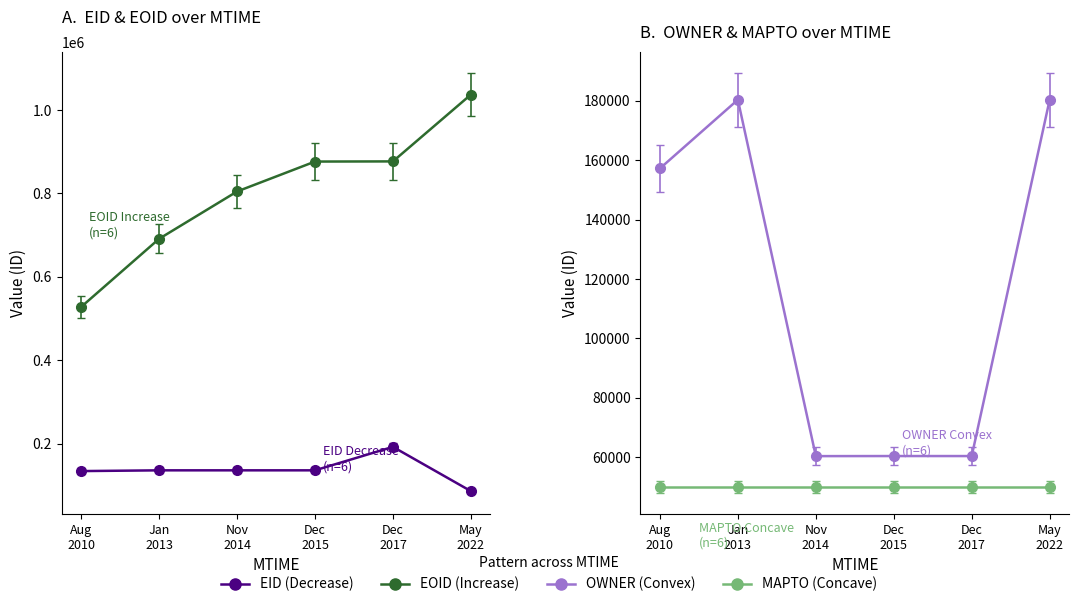

Which has a higher value, May 2022 or Aug 2010?

Aug 2010